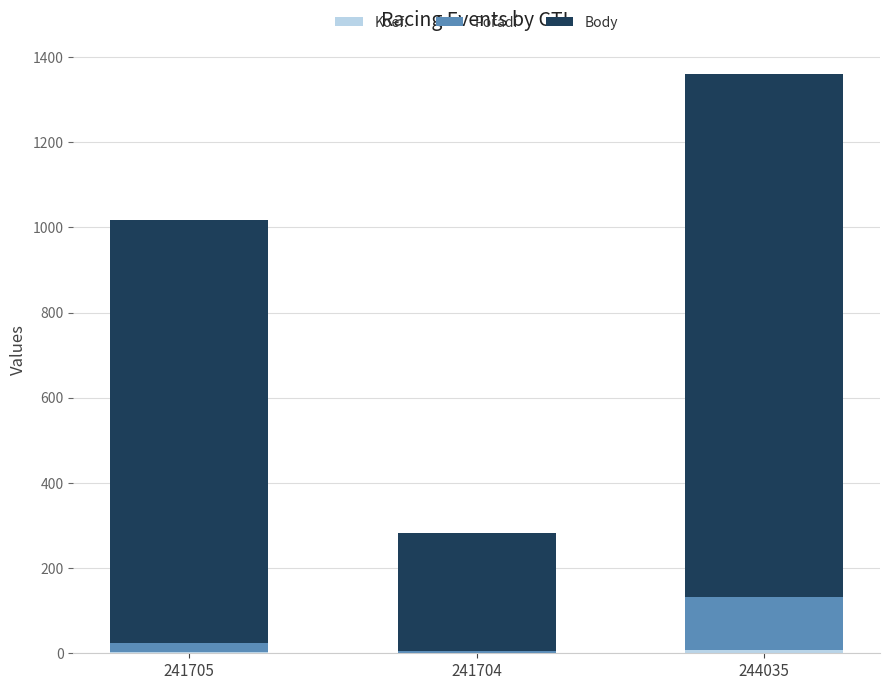

At which category is the sum across all series the highest?

244035